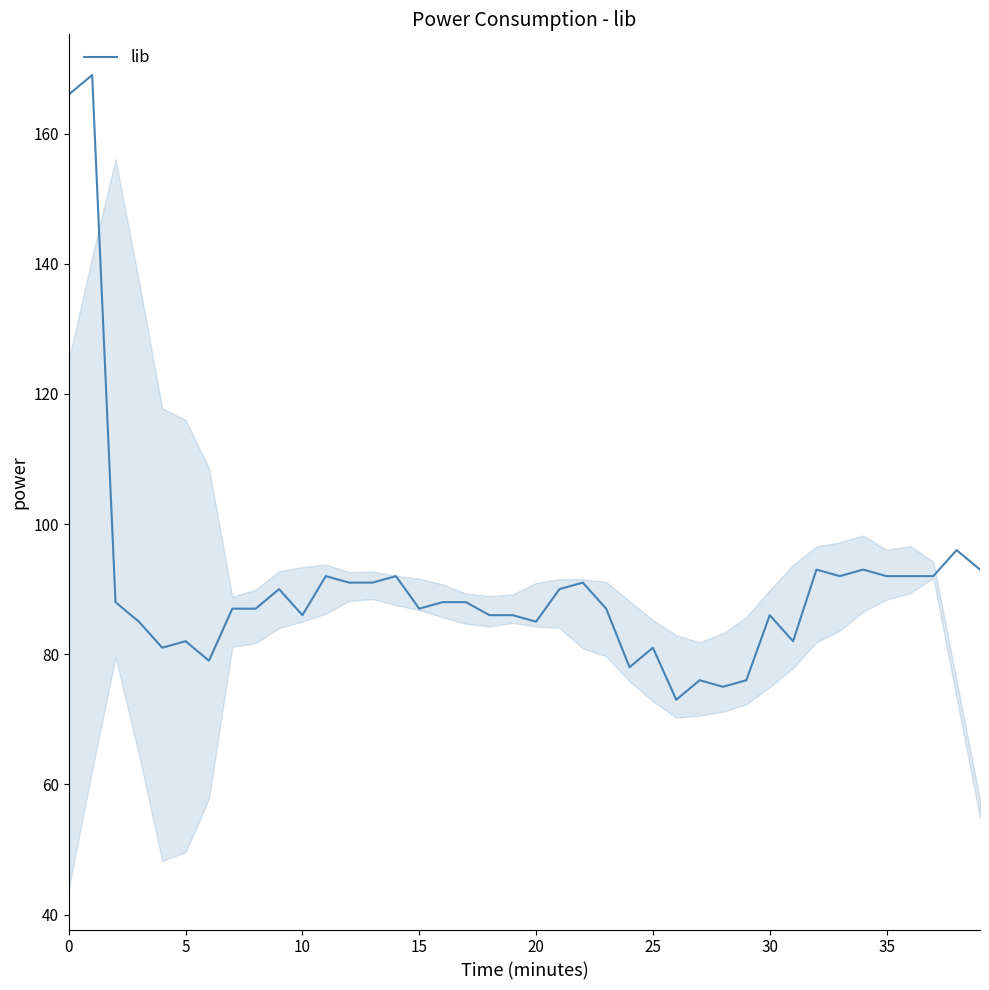

Count the number of categories in the chart.

40